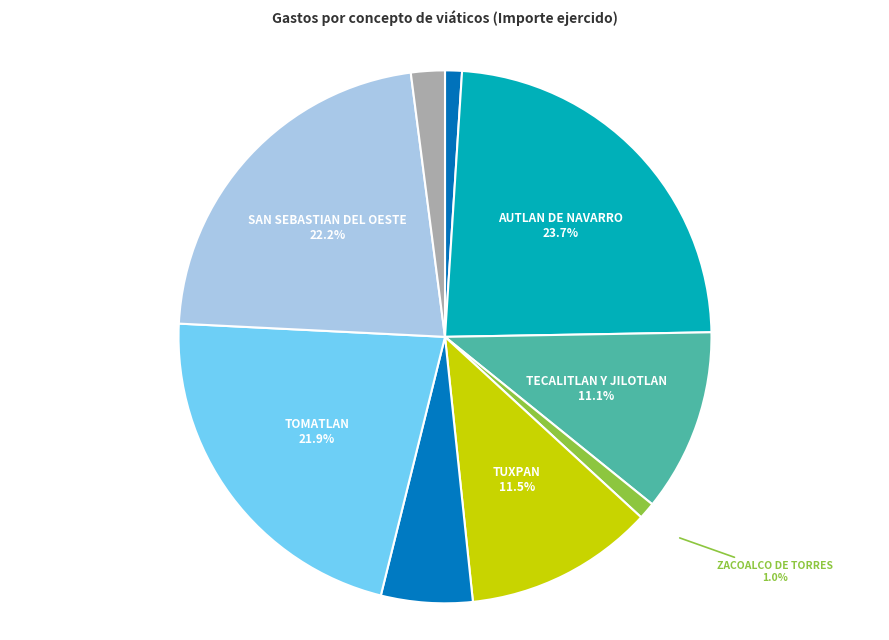

What is the total percentage of ZACOALCO DE TORRES and IXTLAHUACAN DE LOS MEMBRILLOS?

2.0%